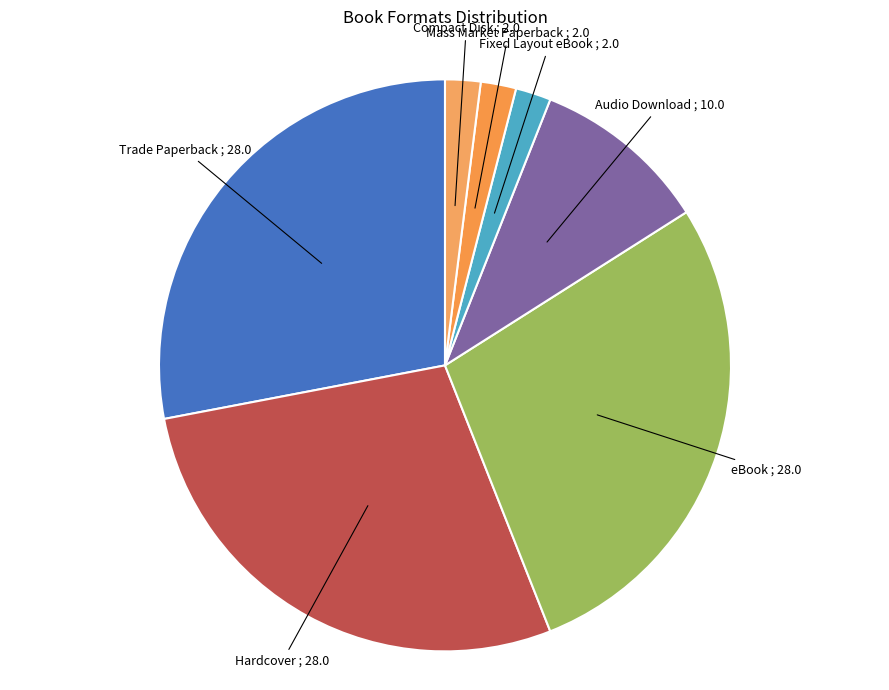

What is the ratio of the value at Fixed Layout eBook to the value at Compact Disk?

1.0